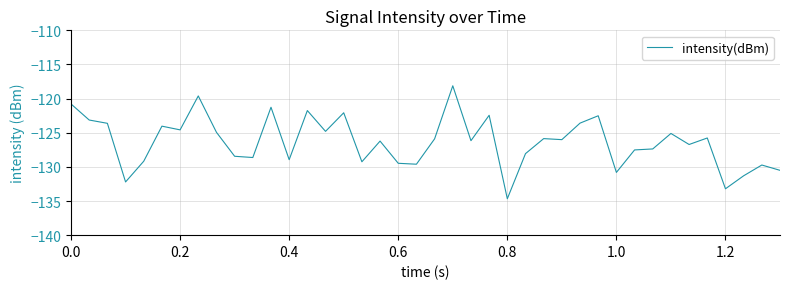

What is the minimum value shown in the chart?

-134.7